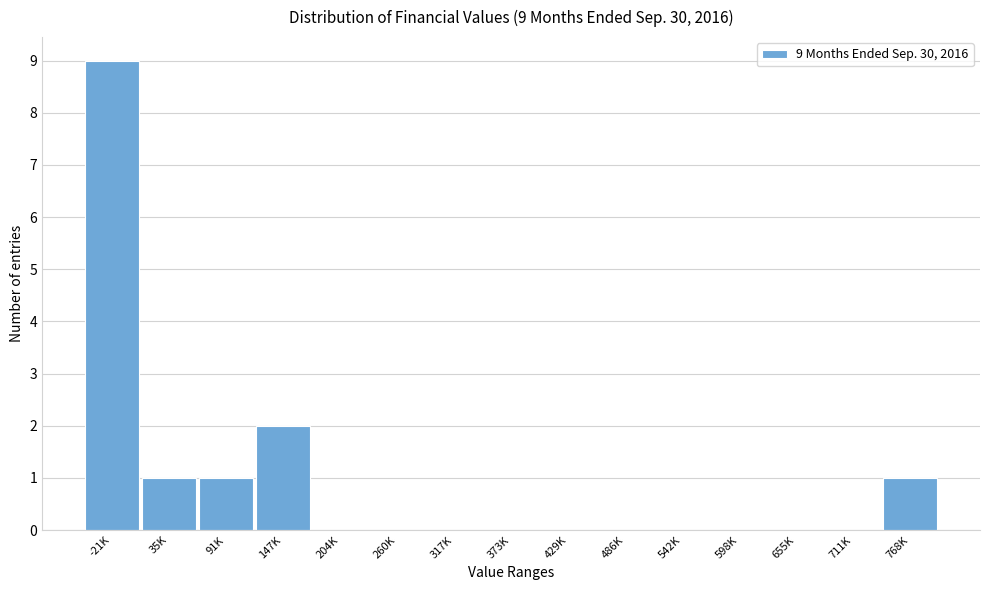

Reading left to right, extract all data points from this chart.

-21K=9	35K=1	91K=1	147K=2	204K=0	260K=0	317K=0	373K=0	429K=0	486K=0	542K=0	598K=0	655K=0	711K=0	768K=1